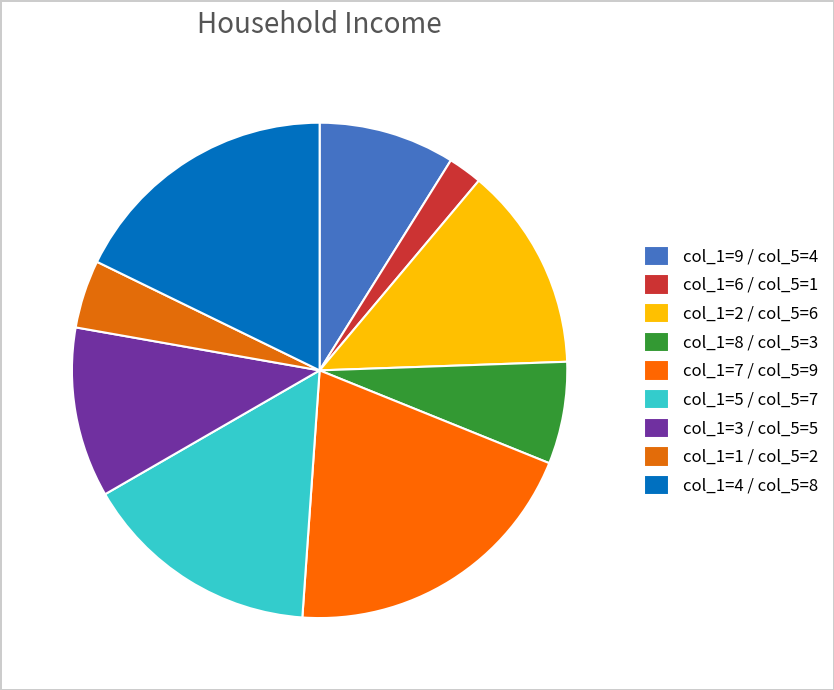

How many slices are in this pie chart?

9